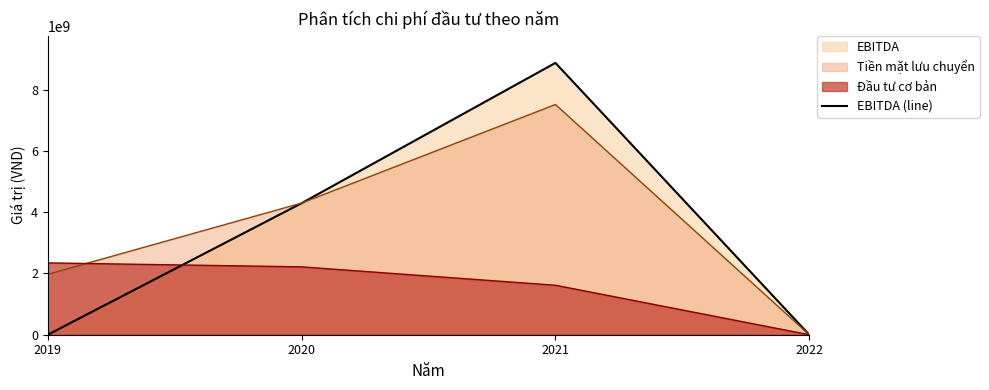

How many lines are shown in the chart?

3